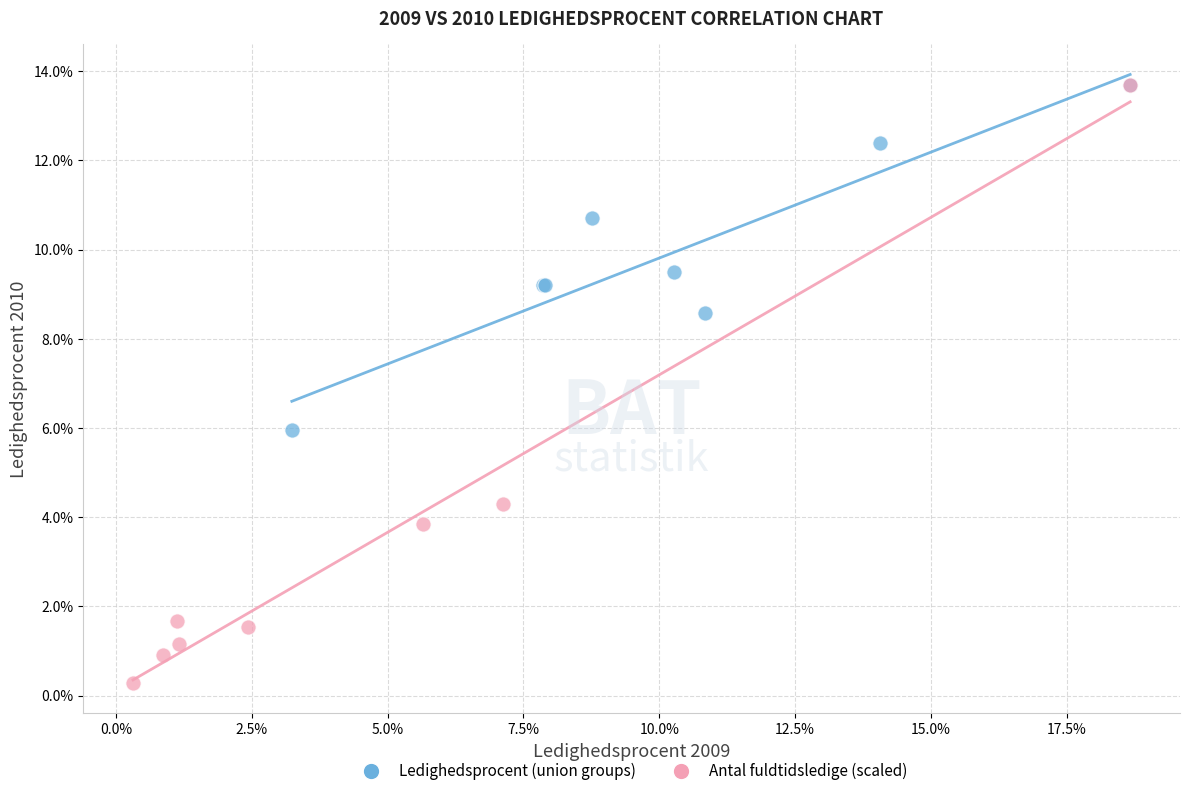

Which series reaches the minimum Y coordinate?

Antal fuldtidsledige (scaled)